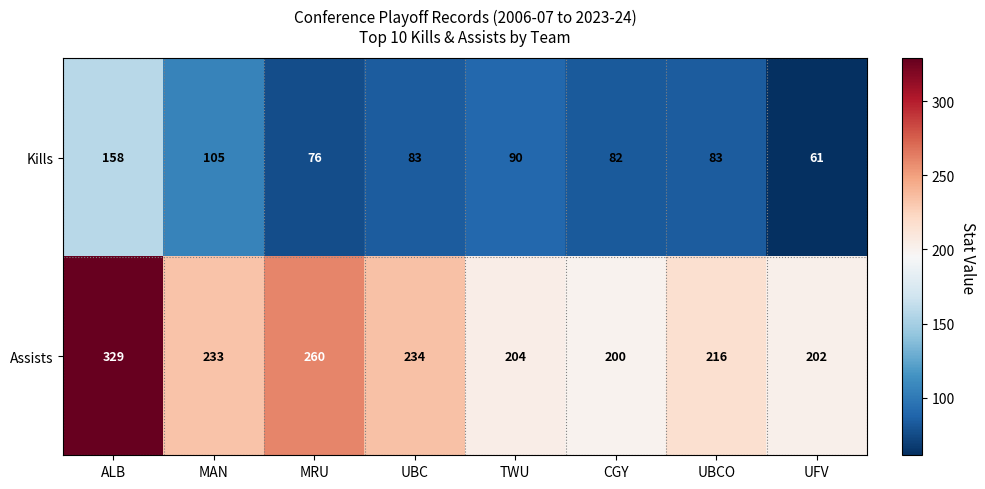

What is the sum of all Kills values?

738